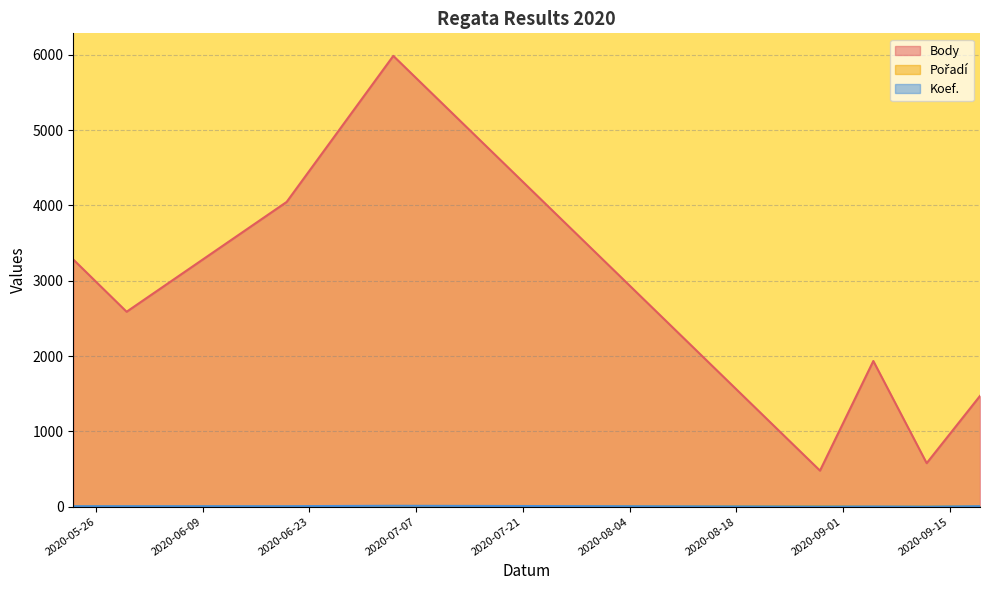

True or false: Pořadí has more than 1 interior local peaks.

True